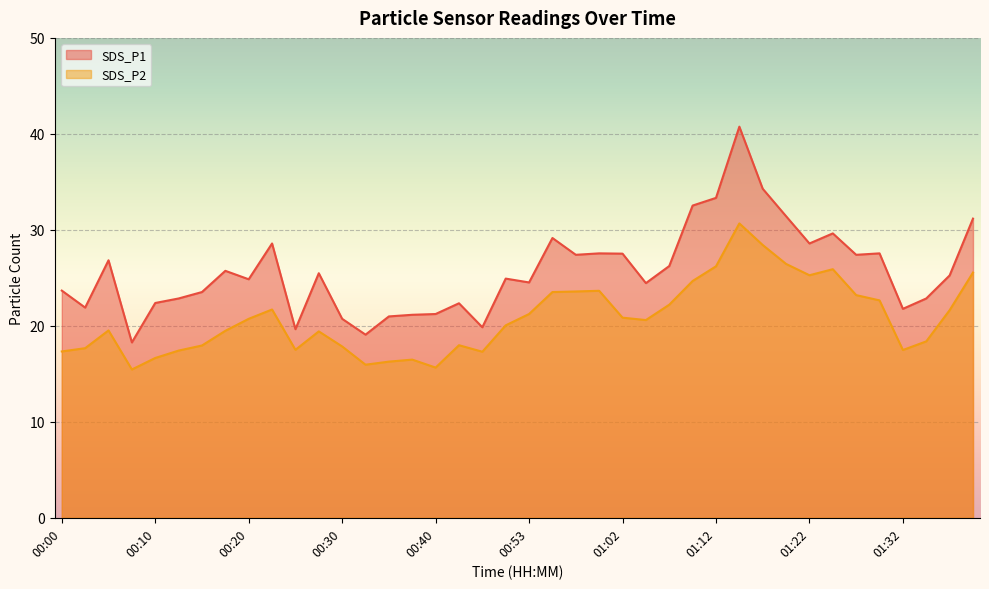

True or false: SDS_P1 and SDS_P2 intersect in this chart.

False